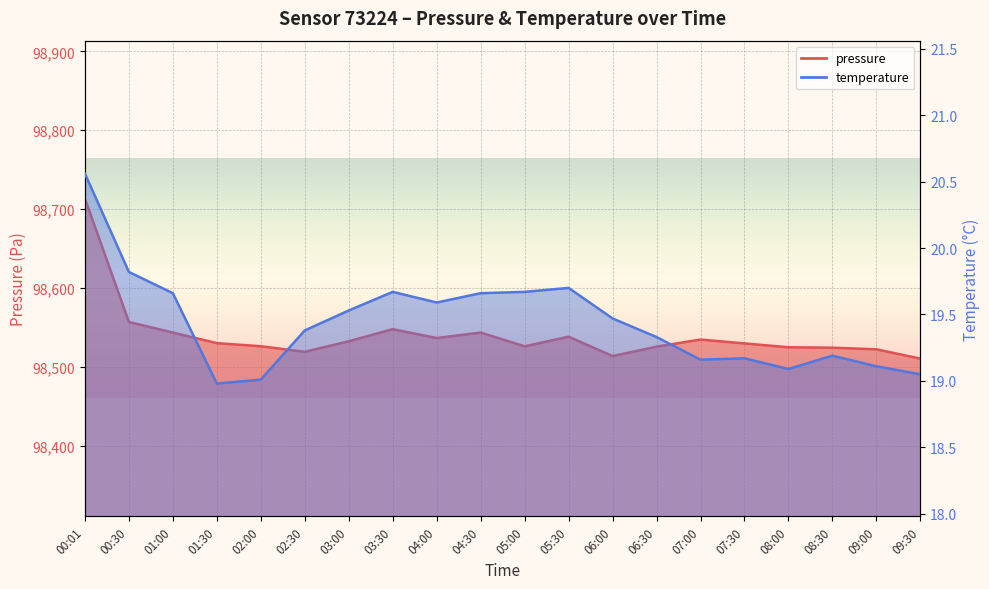

Between 00:30 and 03:30, which series saw the biggest shift?

pressure